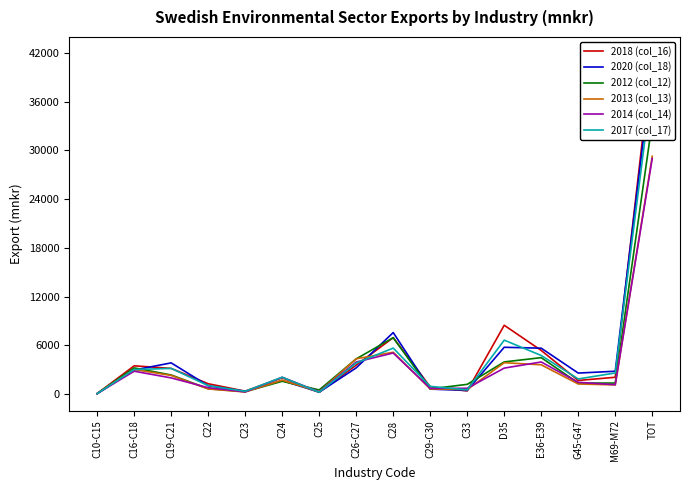

Where does the 2014 (col_14) series first go above 1981?

C16-C18